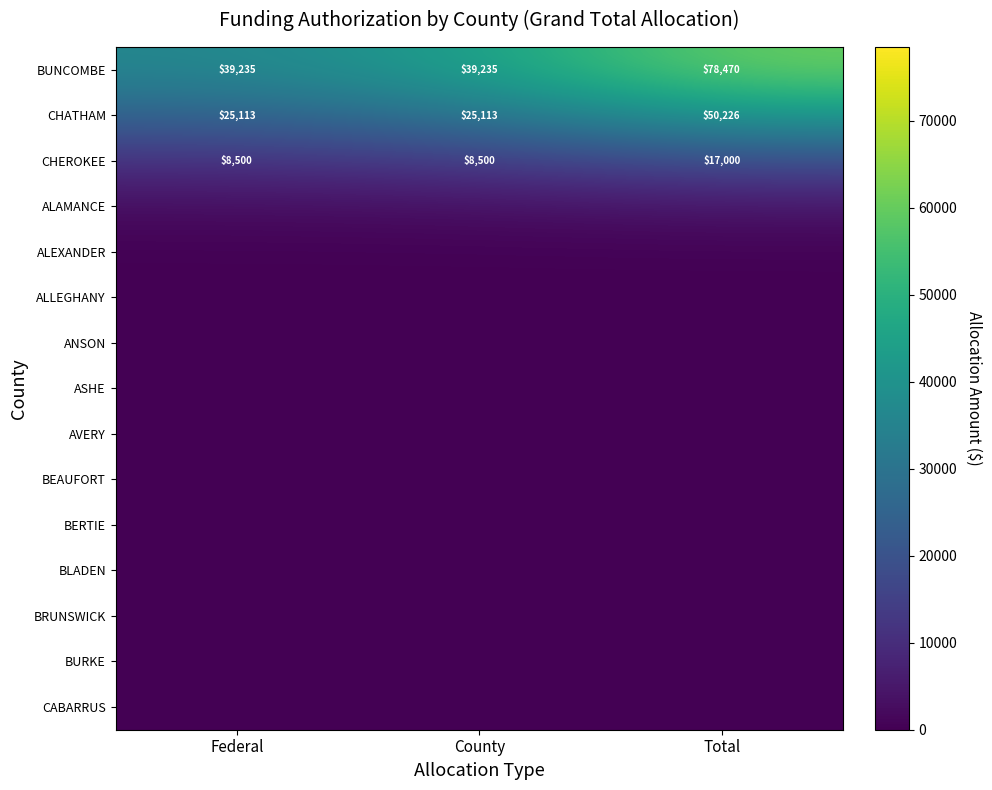

Which category has the highest value in the CHATHAM series?

Total